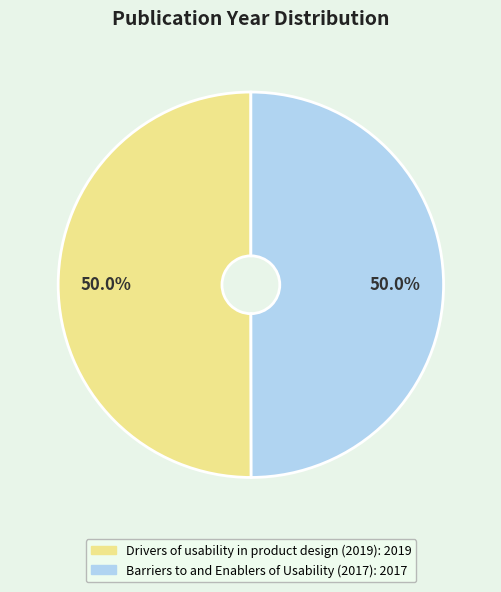

How much of the chart is everything except Barriers to and Enablers of Usability (2017)?

50.0%